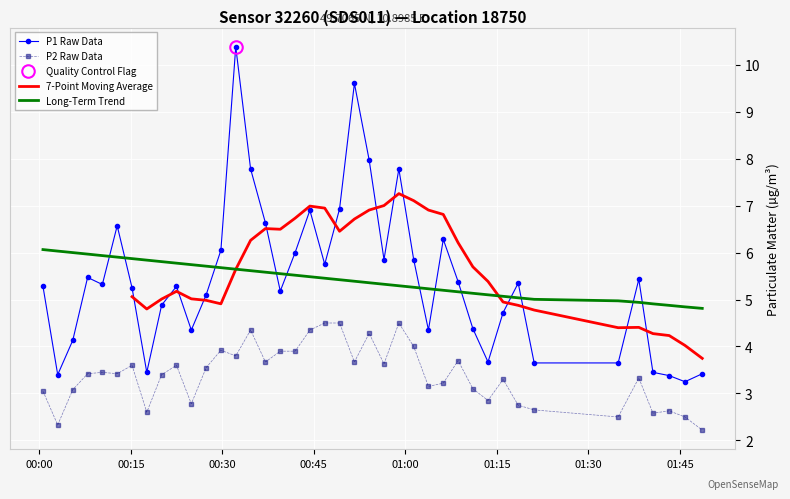

True or false: P1 Raw Data and P2 Raw Data cross at least once.

False